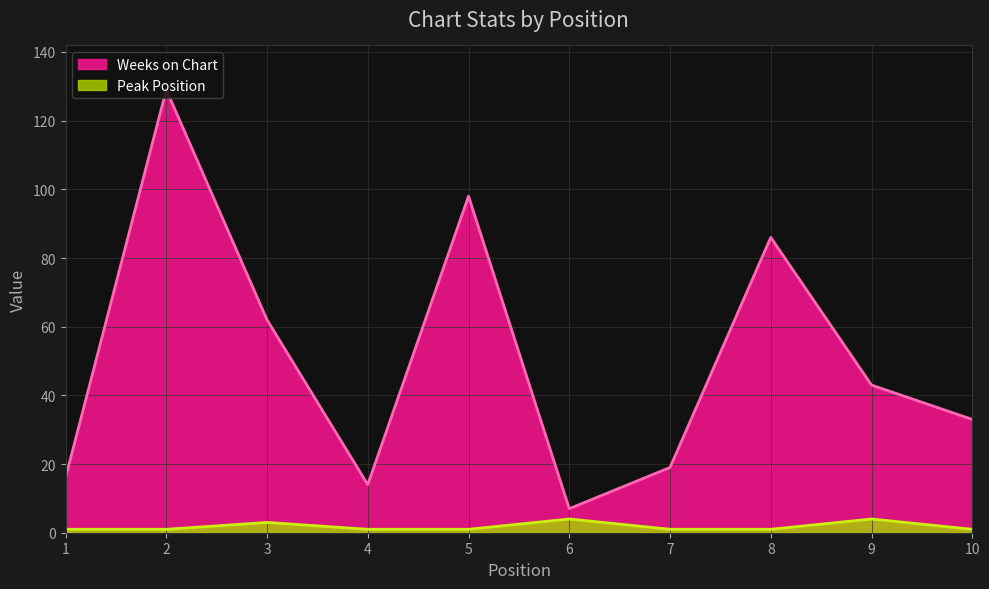

Reading left to right, list all the values displayed in this chart.

Weeks on Chart: 1=16	2=129	3=62	4=14	5=98	6=7	7=19	8=86	9=43	10=33
Peak Position: 1=1	2=1	3=3	4=1	5=1	6=4	7=1	8=1	9=4	10=1